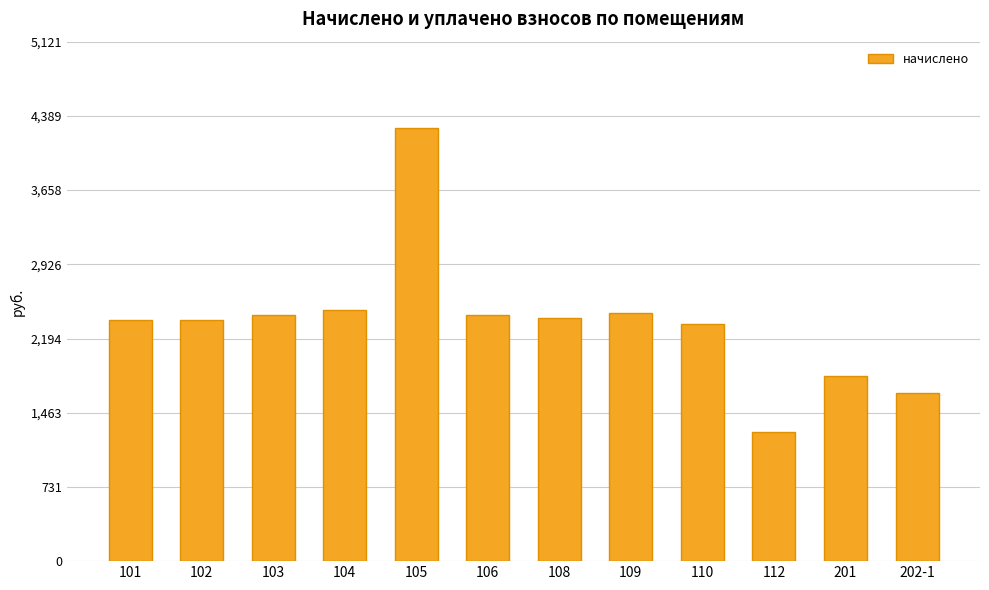

What is the maximum value shown in the chart?

4267.7